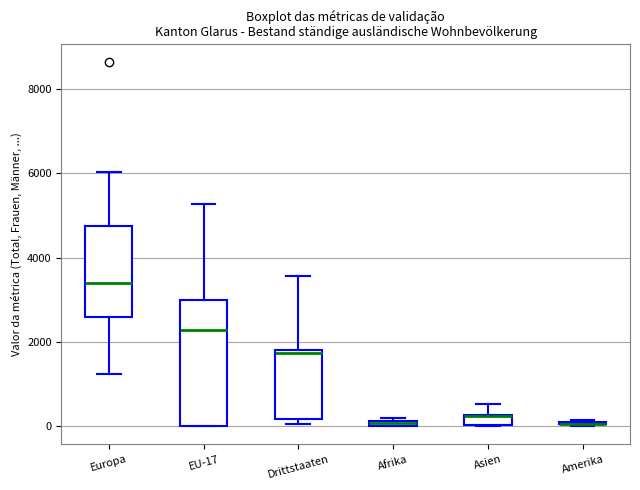

Where does the upper whisker of the box for Europa end on the y-axis? The values are not printed on the chart, so give them approximately, as read against the axis.

6000